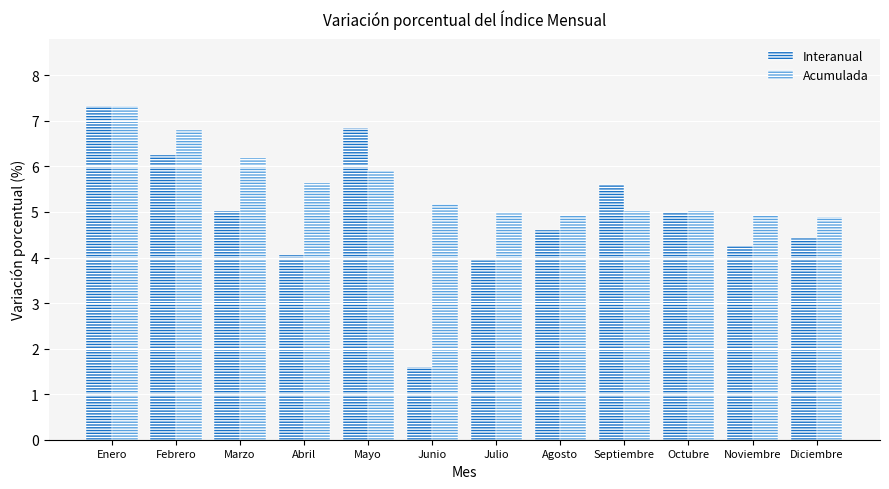

Which series has the largest total across all categories?

Acumulada